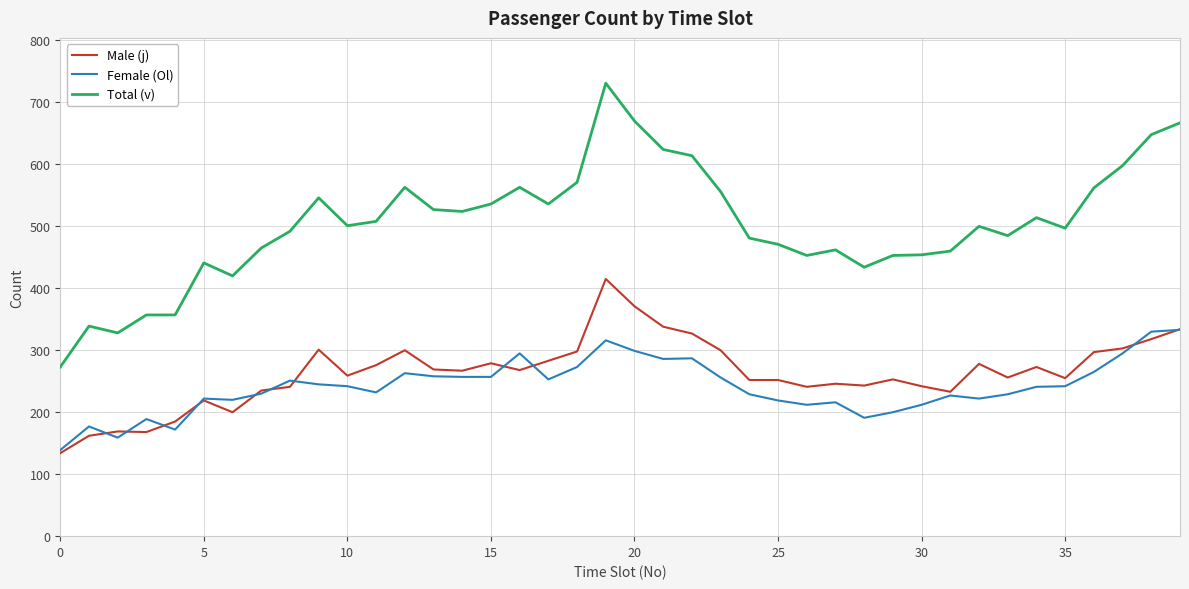

Which series has the widest spread of values?

Total (v)